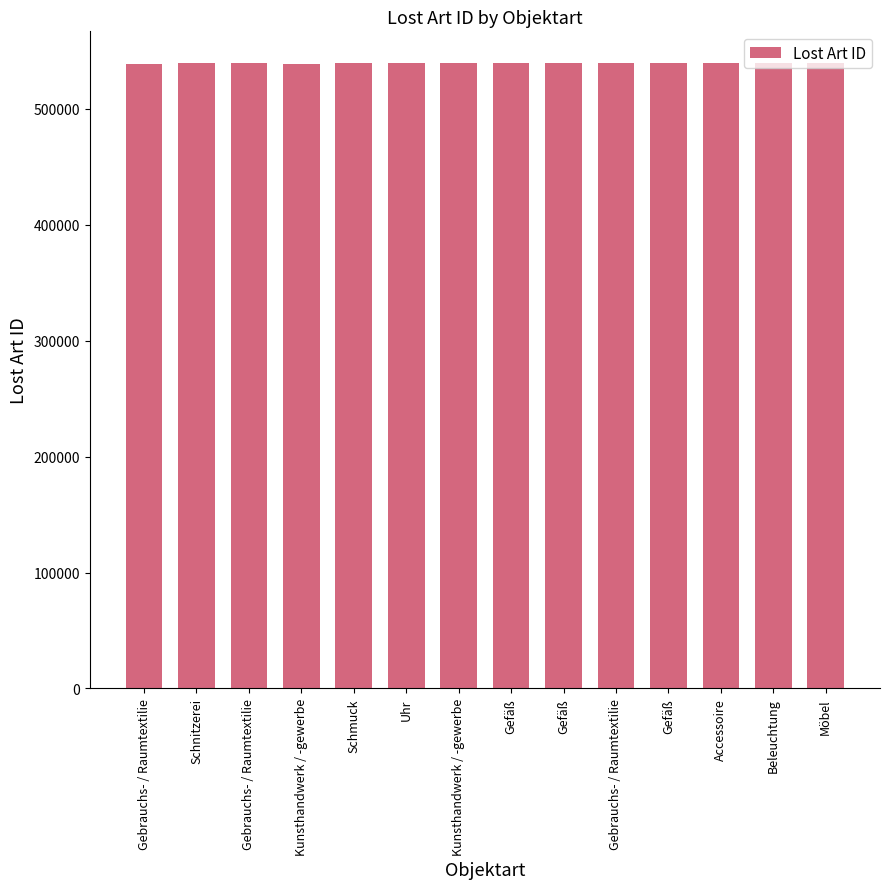

What is the value of the 3rd bar from the left?

538760